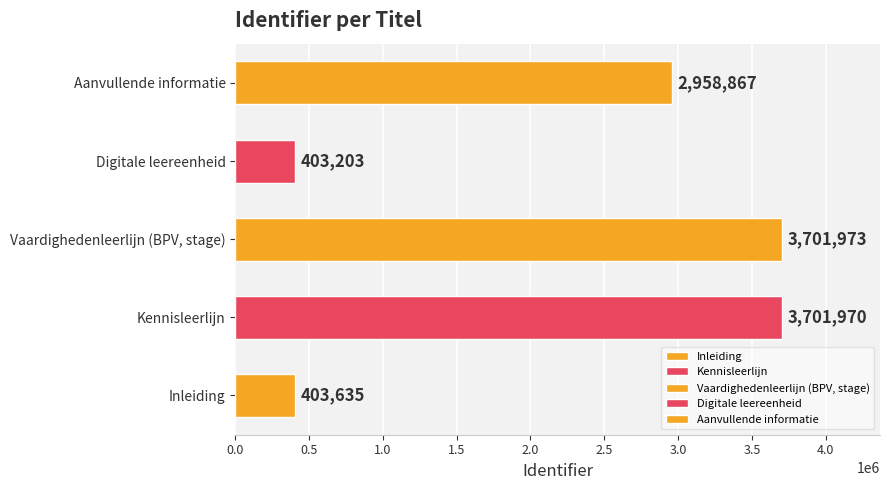

What is the ratio of the value at Vaardighedenleerlijn (BPV, stage) to the value at Kennisleerlijn?

1.0